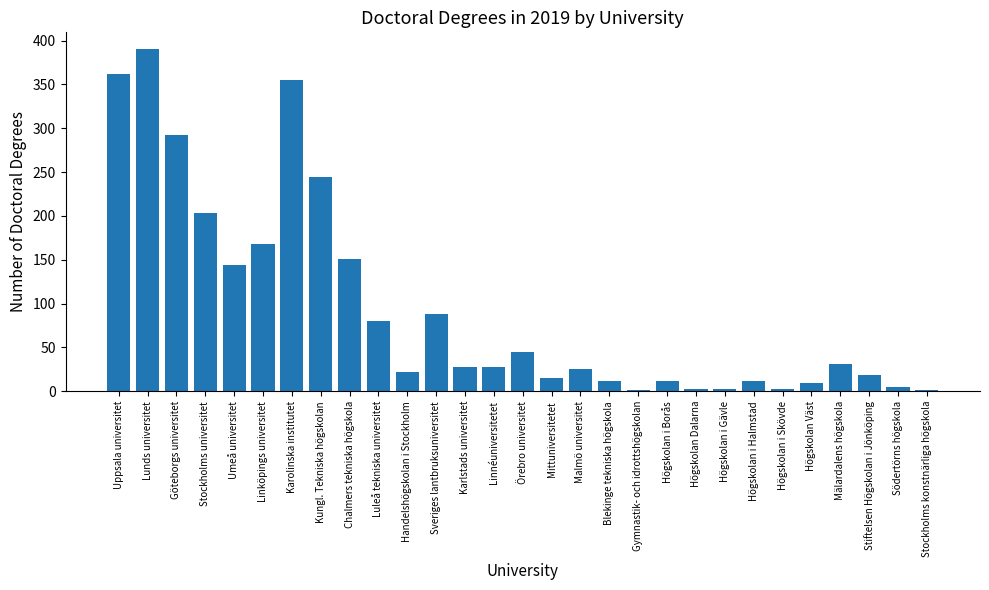

At which label is the value closest to 195?

Stockholms universitet